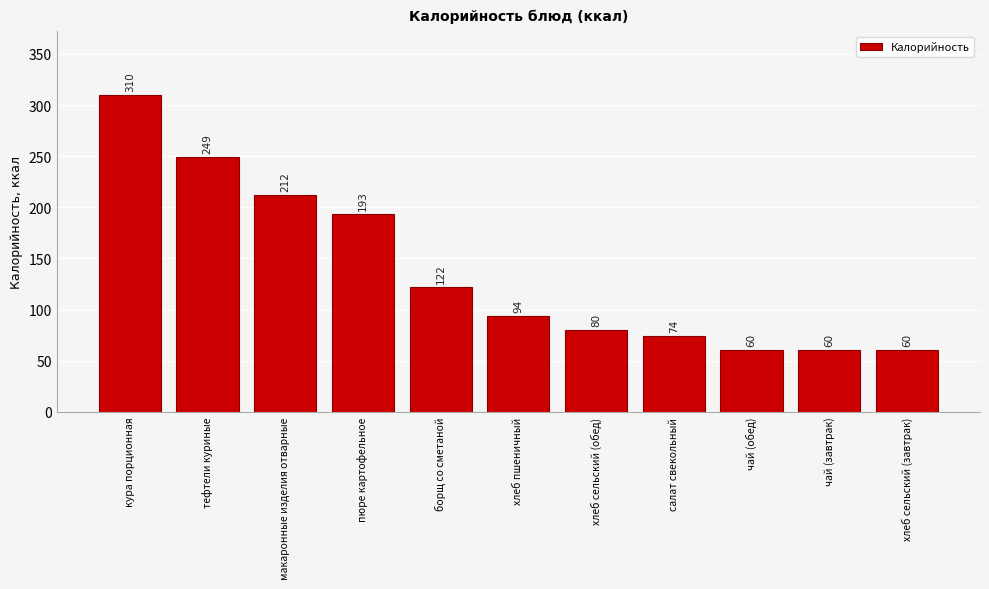

Reading left to right, what are all the values shown in this chart?

310	249	212	193	122	94	80	74	60	60	60